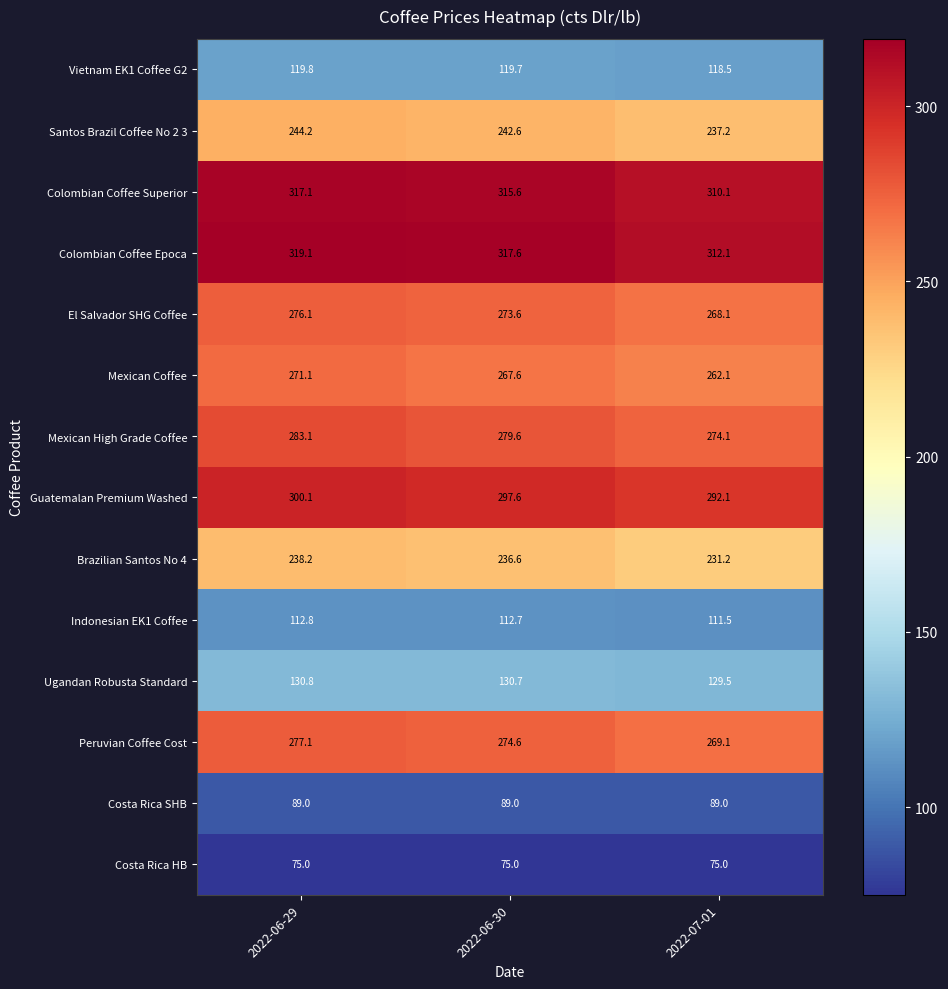

Is it true that Mexican High Grade Coffee equals 180.5 at 2022-06-29?

False